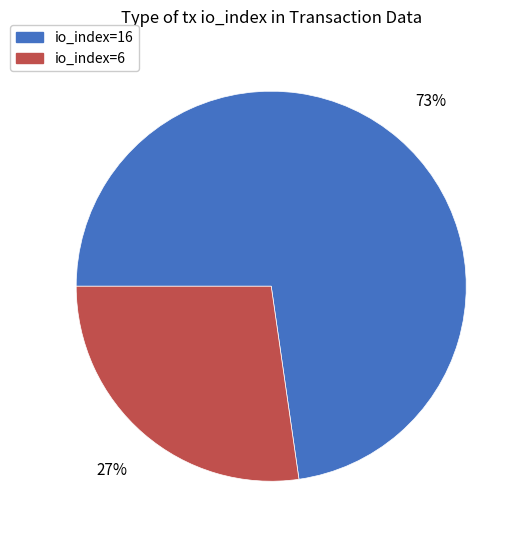

Does io_index=16 account for over 50% of the chart?

Yes